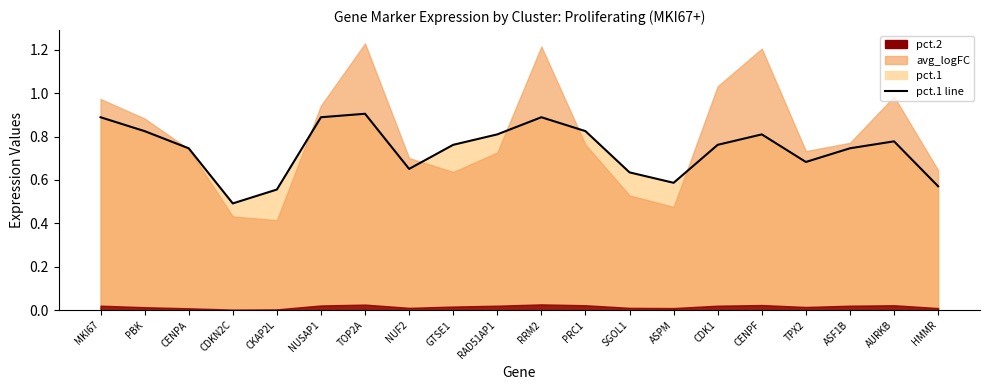

True or false: the data shows 0.9 at NUSAP1.

True